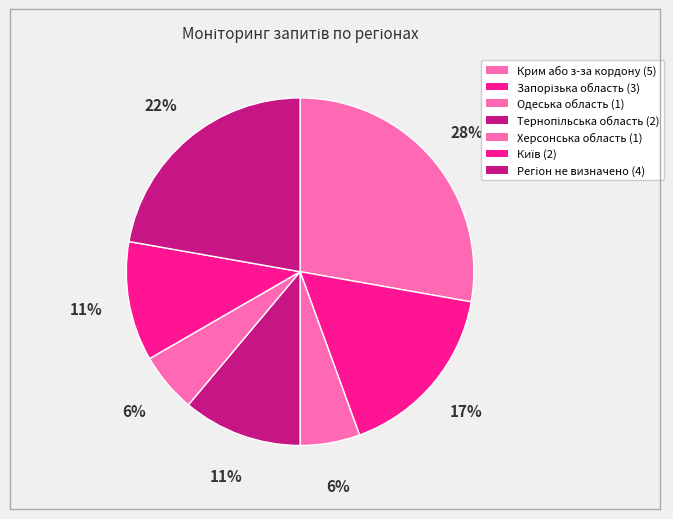

Combined, do Крим або з-за кордону and Тернопільська область account for over 50%?

No